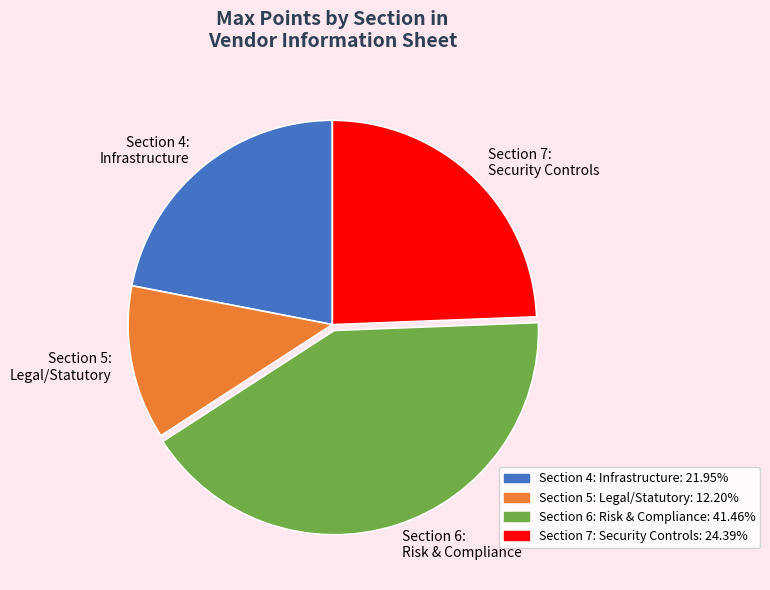

Between Section 7: Security Controls and Section 6: Risk & Compliance, which is larger?

Section 6: Risk & Compliance